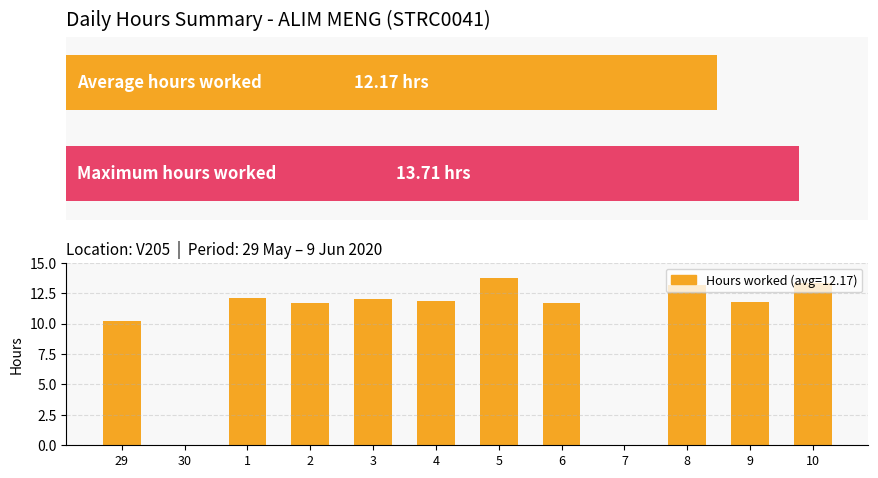

Reading left to right, extract all data points from this chart.

29=10.2	30=0.0	1=12.1	2=11.7	3=12.0	4=11.8	5=13.7	6=11.7	7=0.0	8=13.2	9=11.8	10=13.4